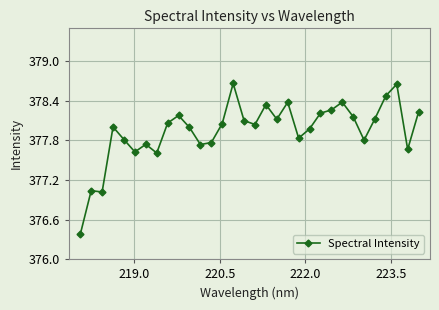

What is the sum of all values?

12094.4